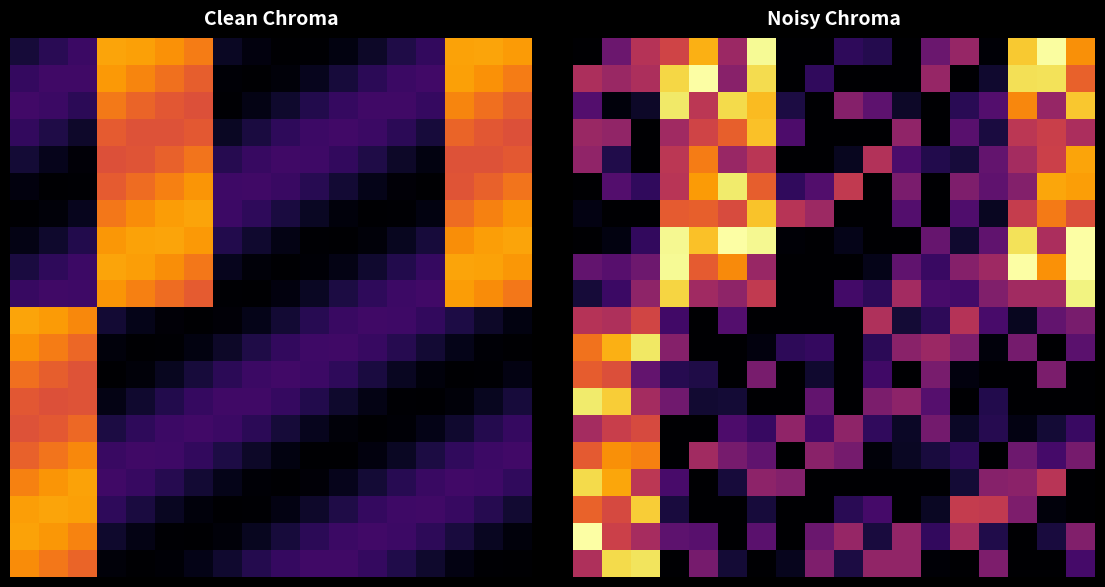

At how many categories does at least one series exceed 0?

18